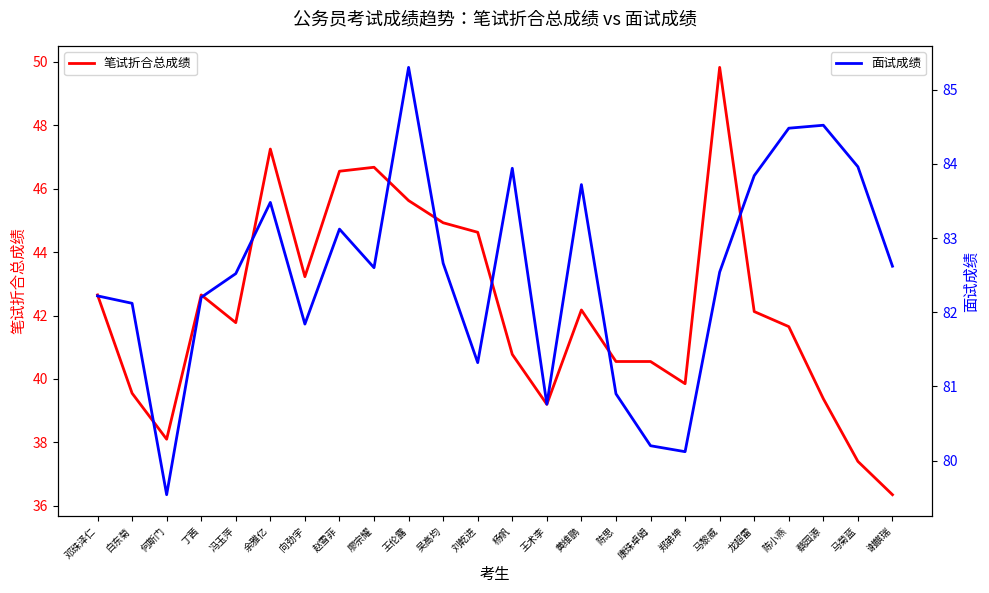

List the series in order of their peak value, lowest first.

笔试折合总成绩, 面试成绩